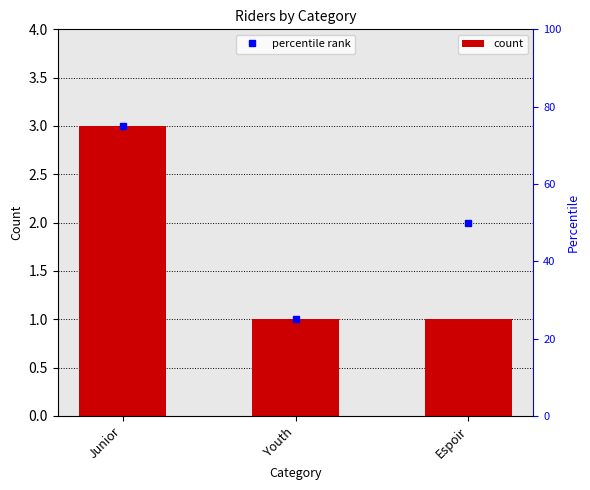

Reading left to right, extract all data points from this chart.

3	1	1